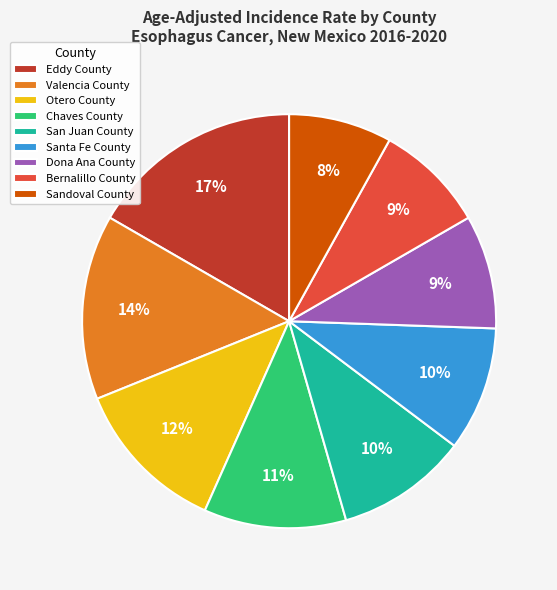

To the nearest percent, what is the difference between the San Juan County and Sandoval County slice percentages?

2%